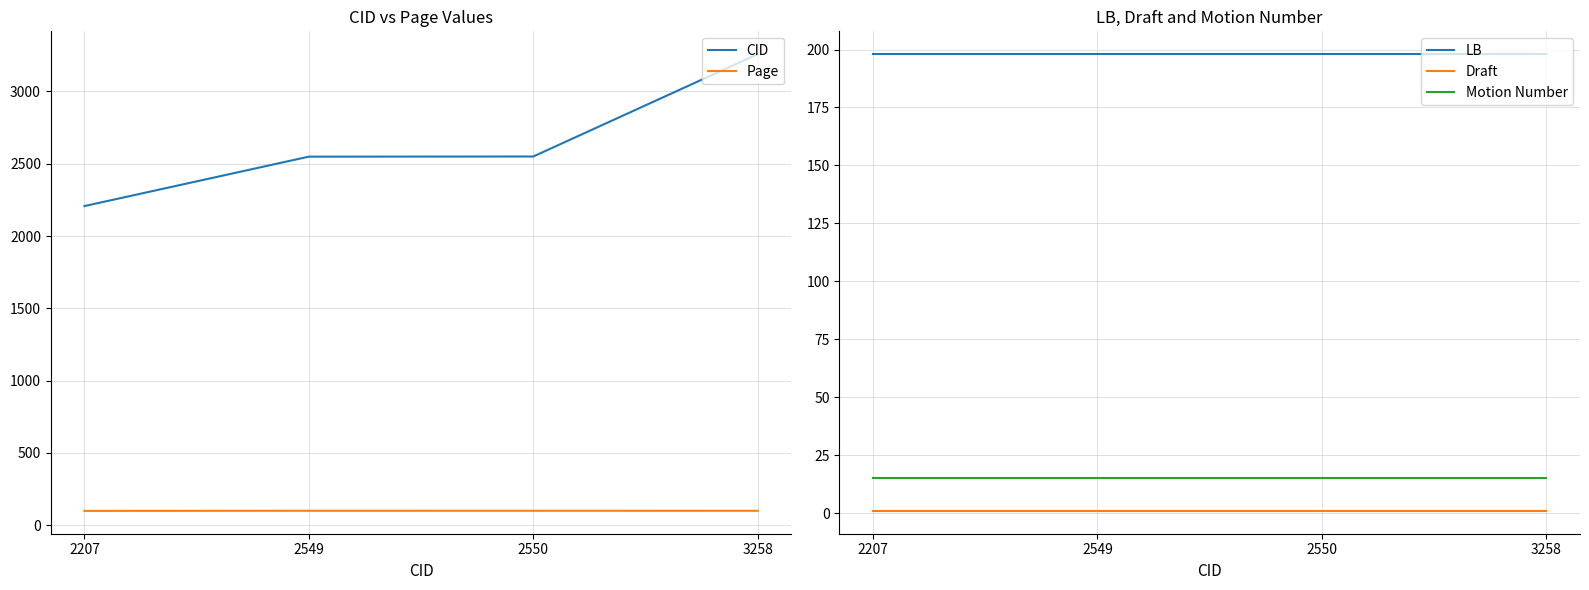

True or false: Page has a value of 175.9 at 2207.

False